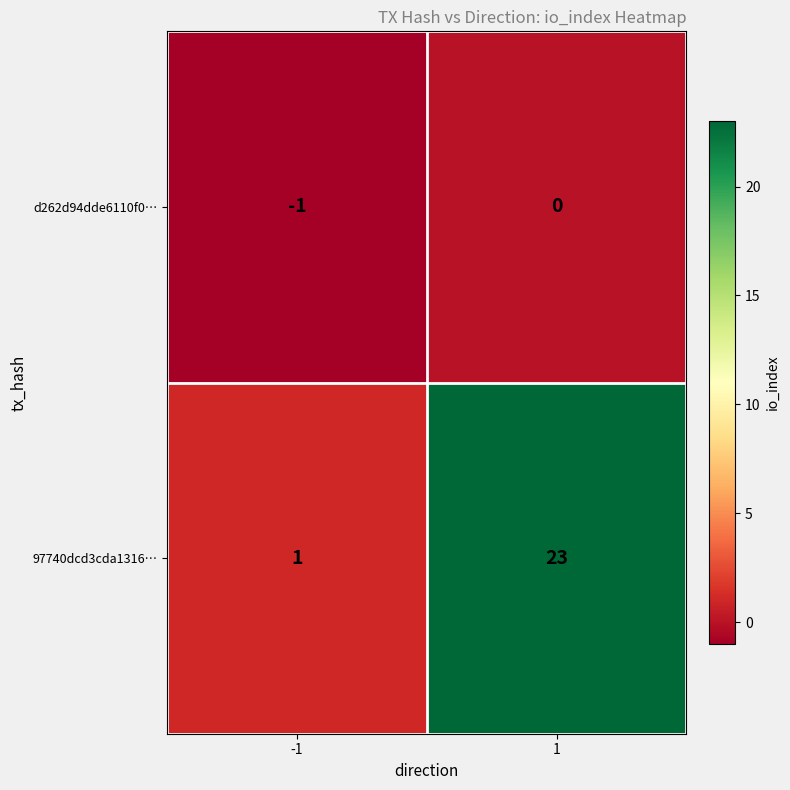

Which series has the largest total across all categories?

97740dcd3cda1316…